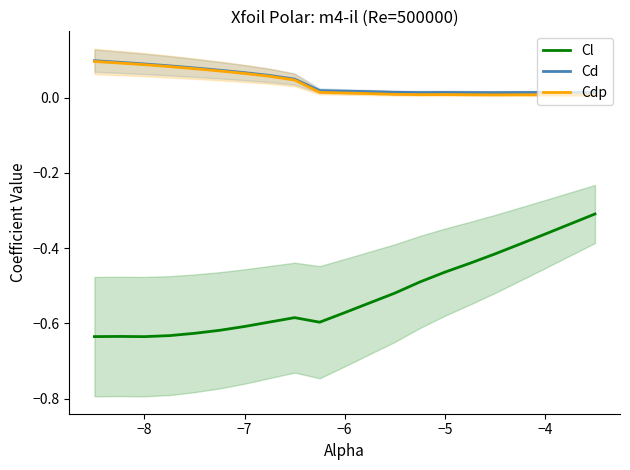

In Cdp, how many points are higher than both neighbors (excluding endpoints)?

2